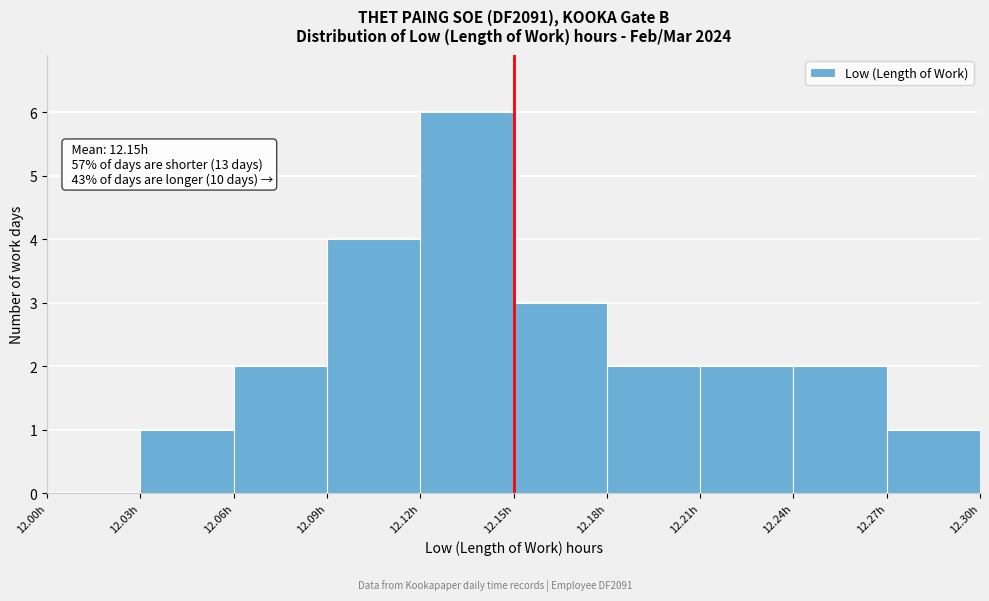

Over which range of the x-axis is the bar tallest?

12.12 to 12.15